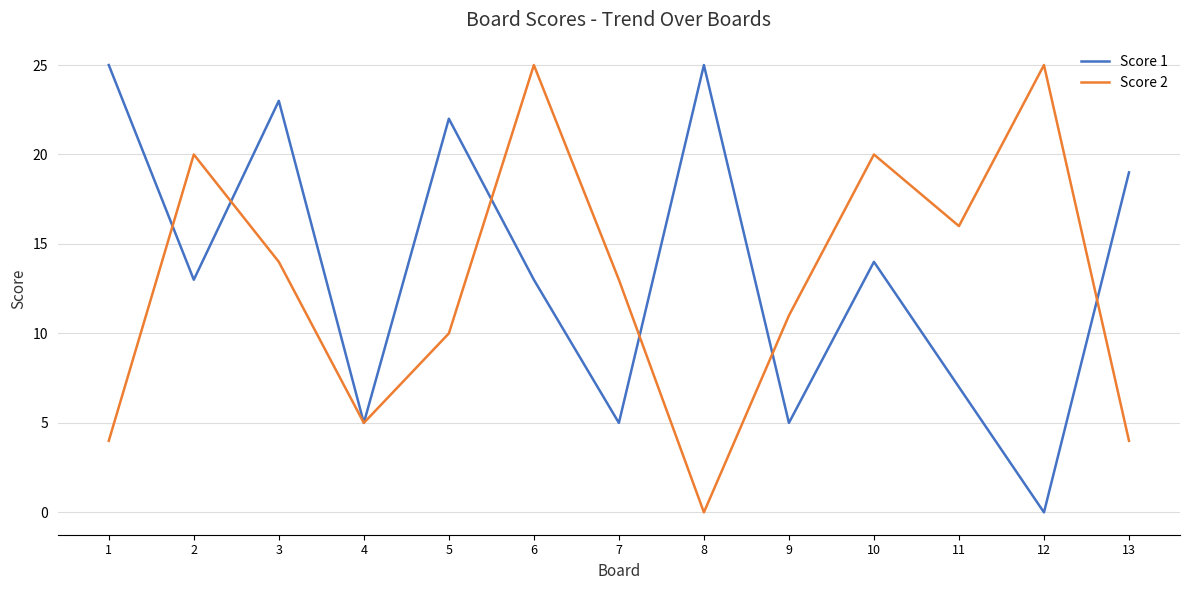

How many lines are shown in the chart?

2